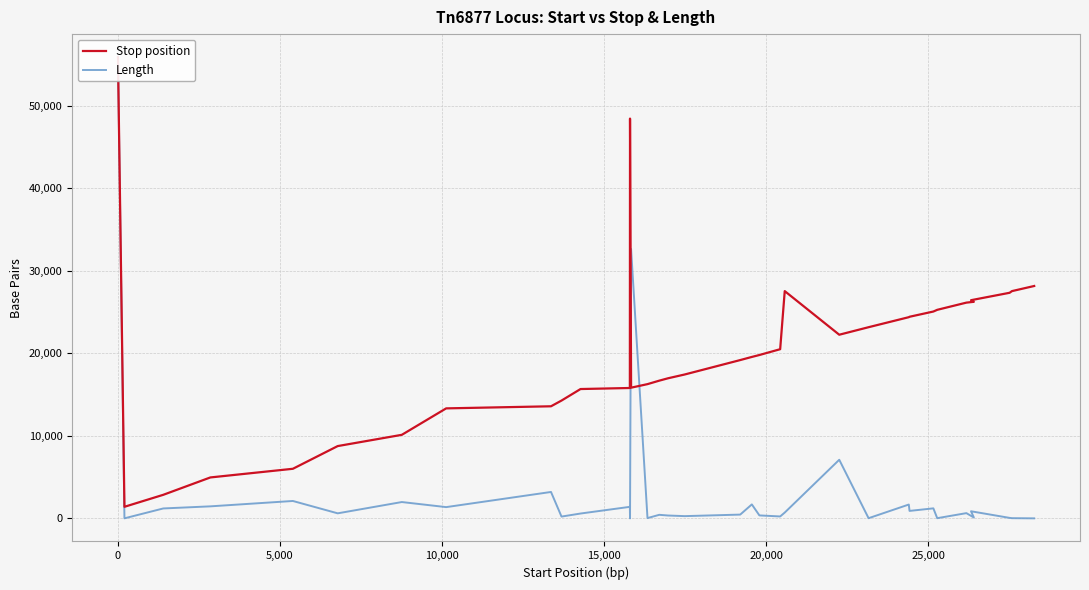

How many lines are shown in the chart?

2